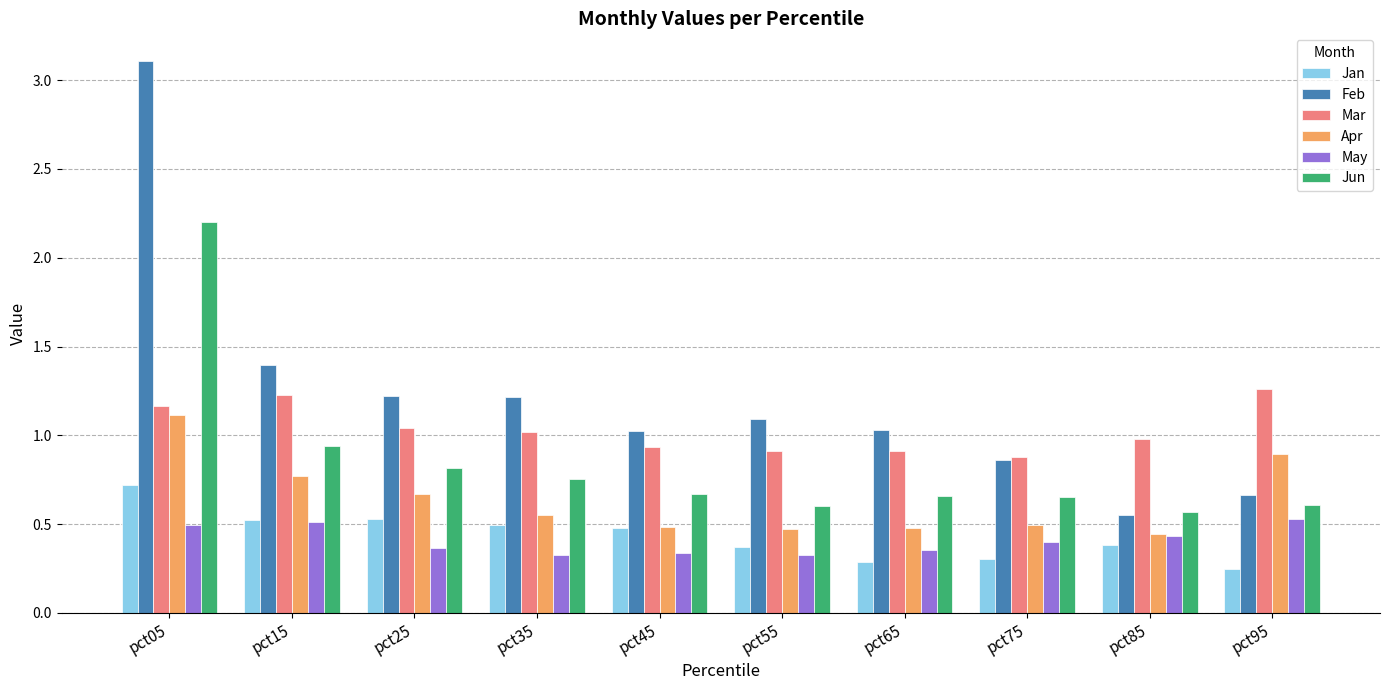

At which category is the sum across all series the highest?

pct05